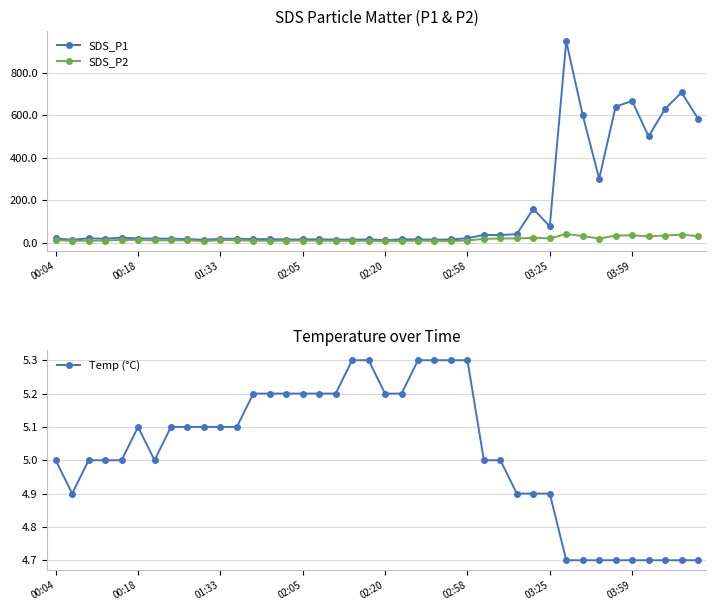

Rank the series by their maximum value, from highest to lowest.

SDS_P1, SDS_P2, Temp (°C)